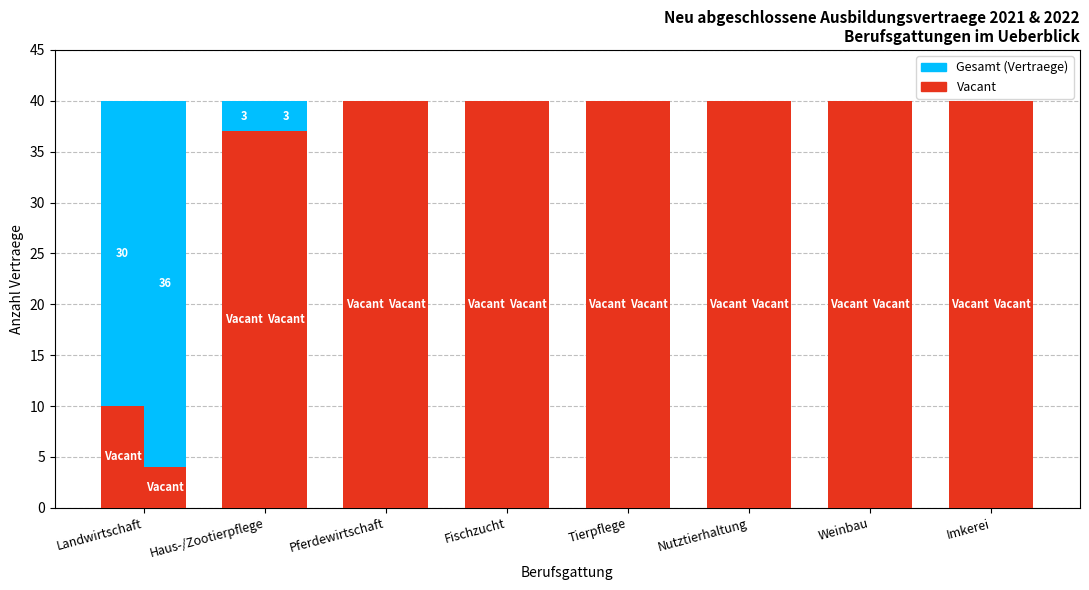

The value of Vacant 2022 at Haus-/Zootierpflege is 62. True or false?

False